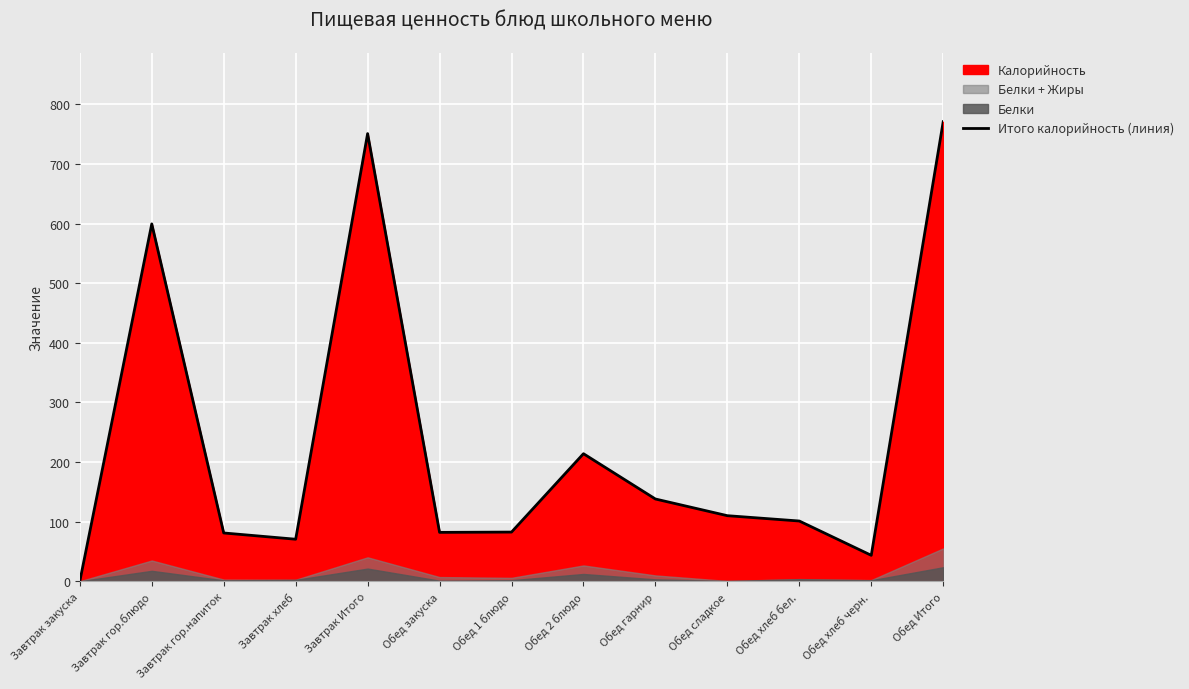

At which label does the data first exceed 101?

Завтрак гор.блюдо